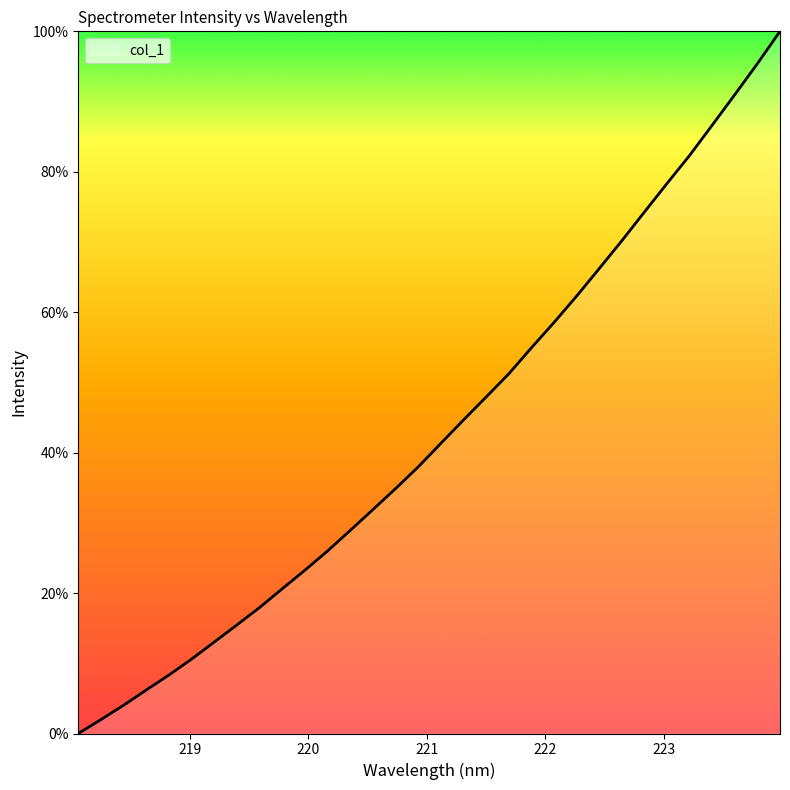

What is the maximum value shown in the chart?

100.0